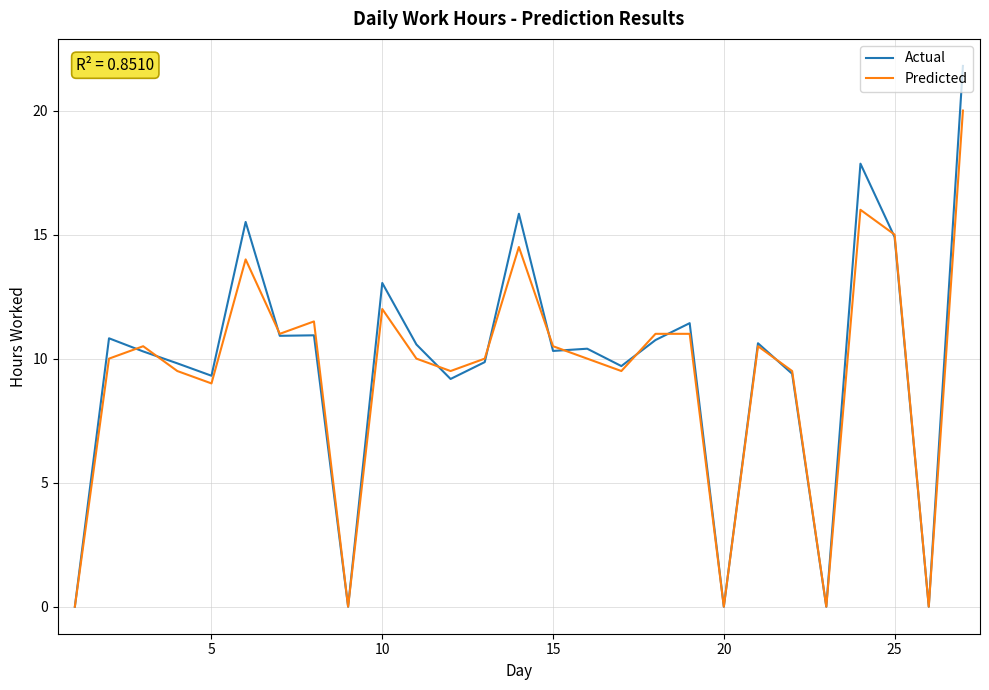

Which series has the largest range (max minus min)?

Actual